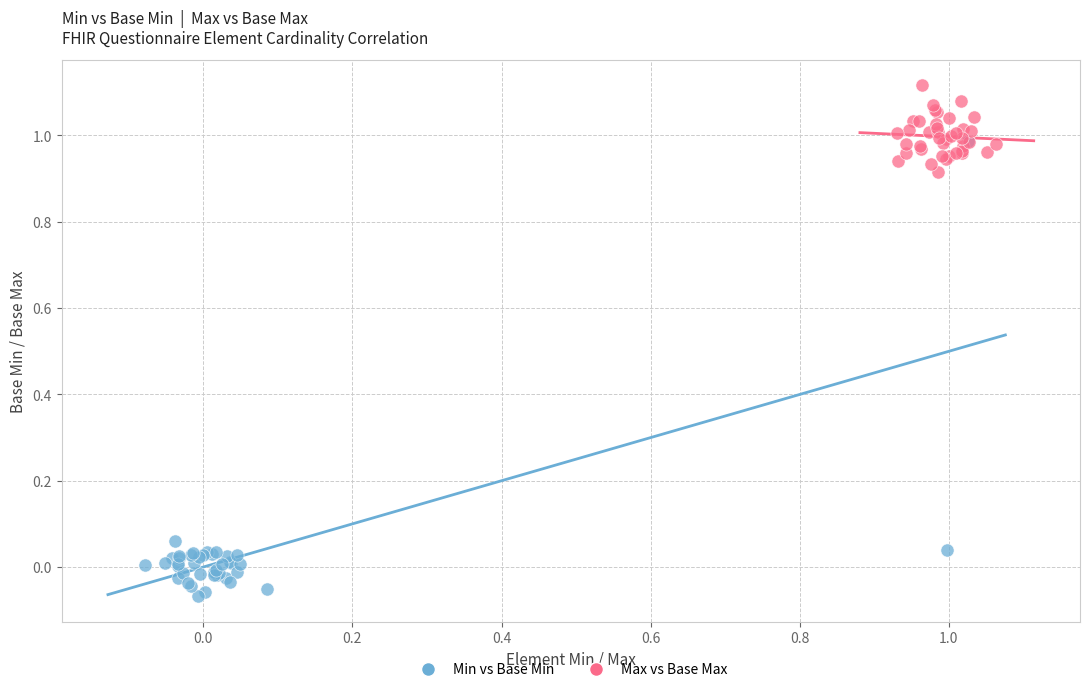

Which series reaches the maximum Y coordinate?

Max vs Base Max